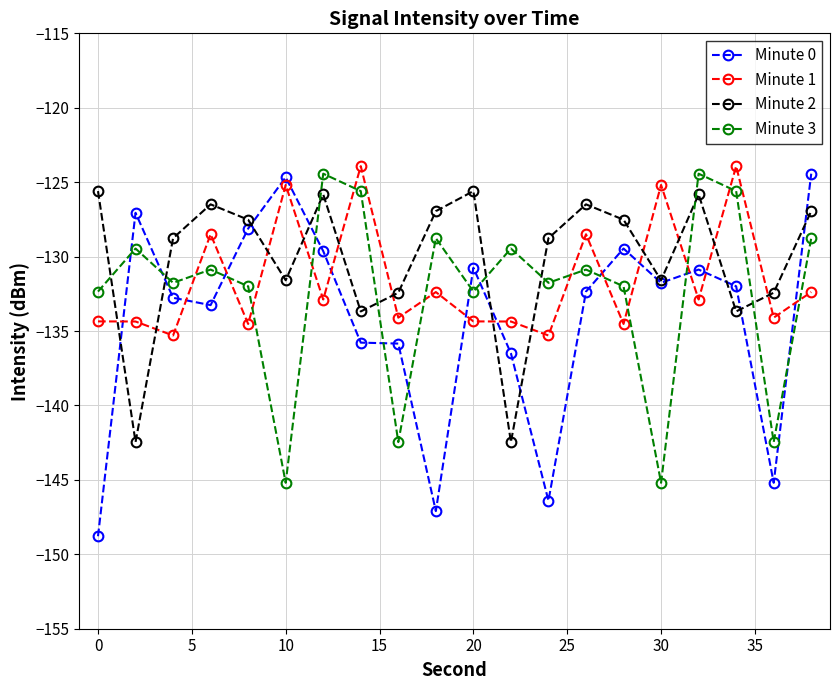

What is the value of the Minute 0 point at the 19th from the left?

-145.2